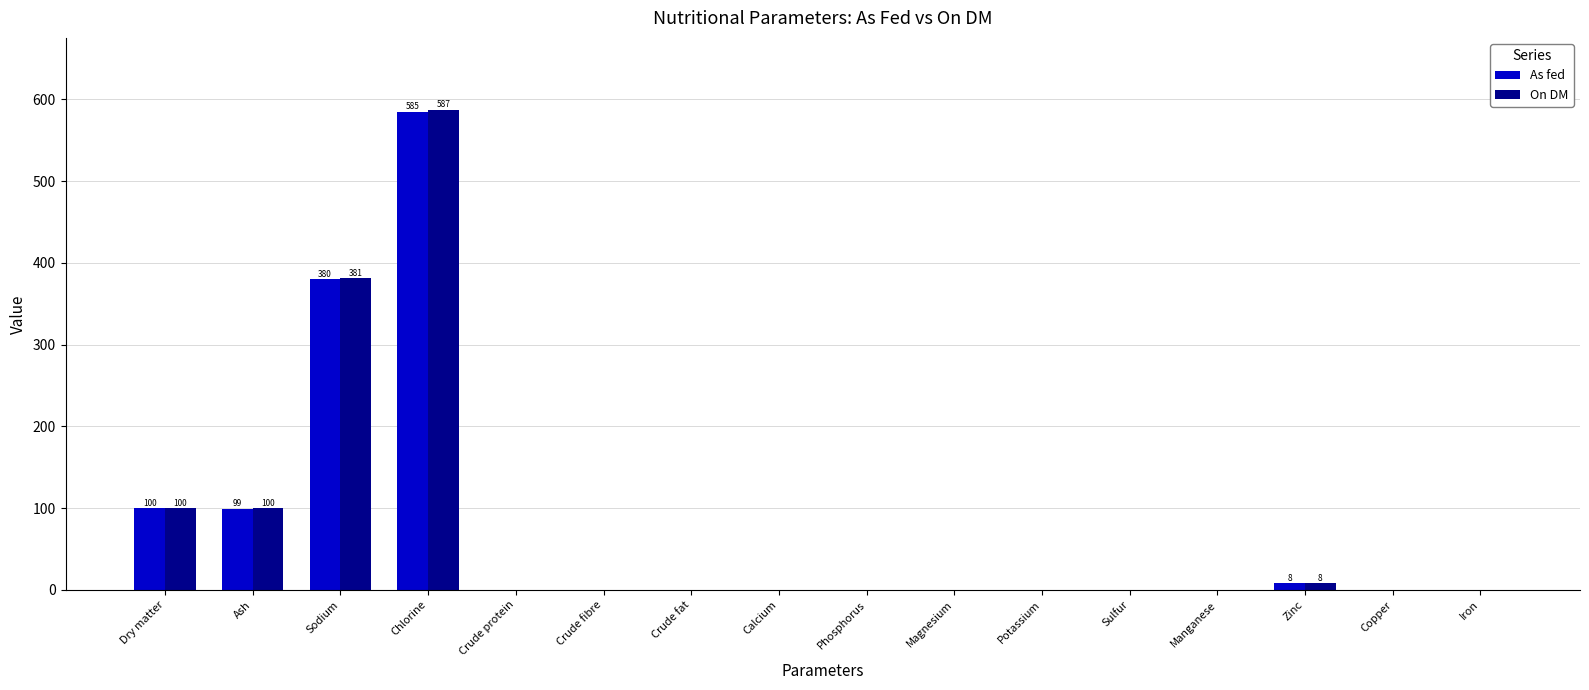

What is the approximate value of As fed at Chlorine?

585.0